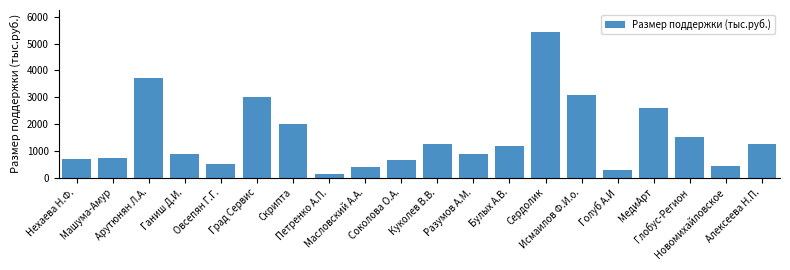

What is the difference between the maximum and minimum values?

5320.0